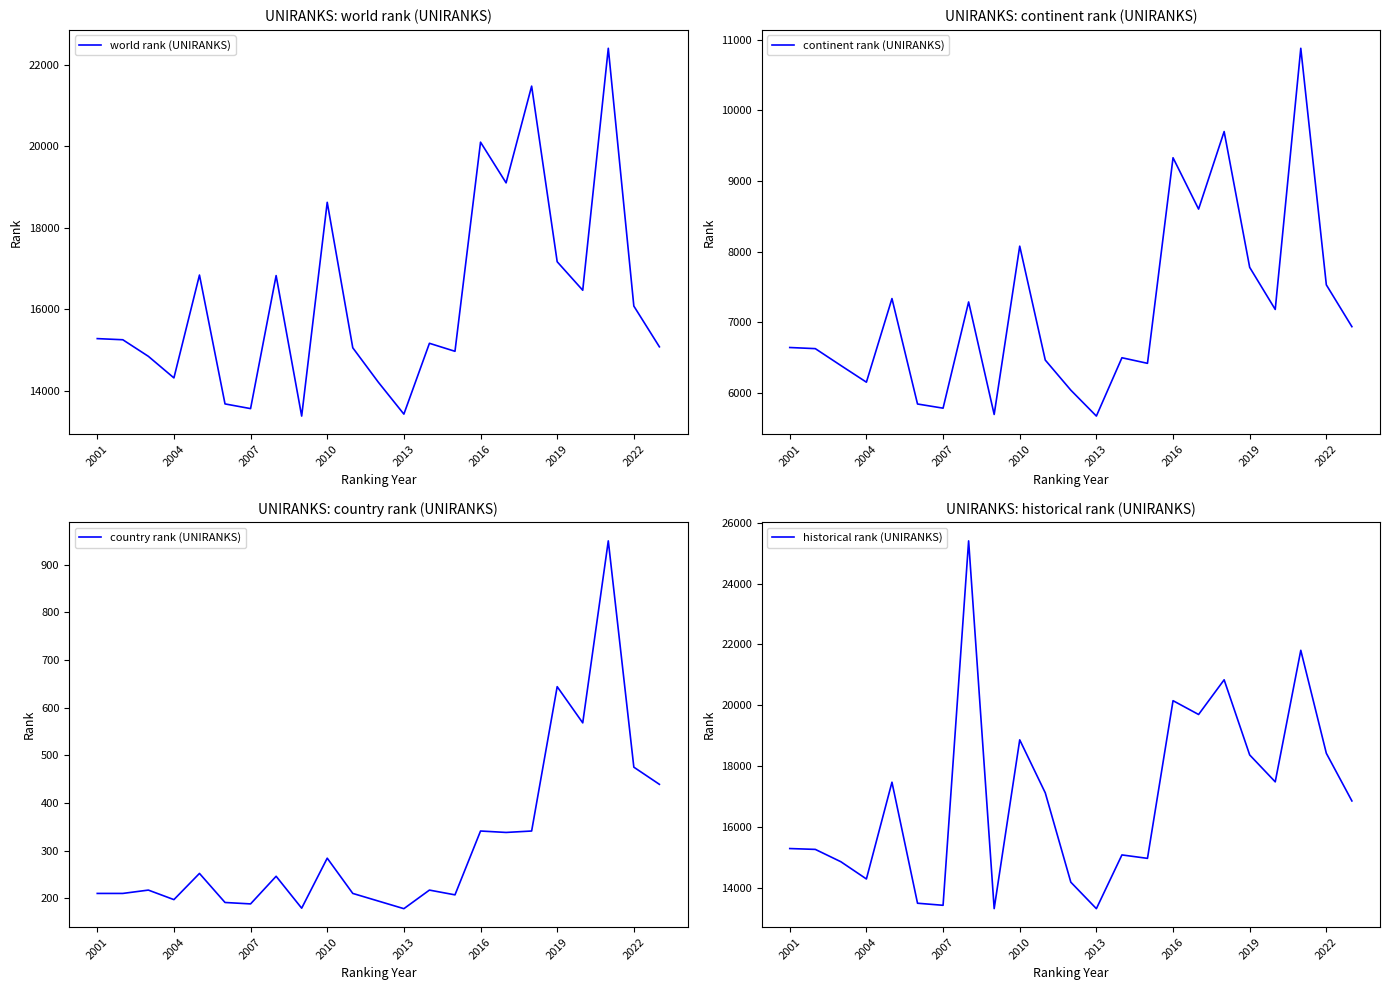

The value of continent rank (UNIRANKS) at 2007 is 5784. True or false?

True